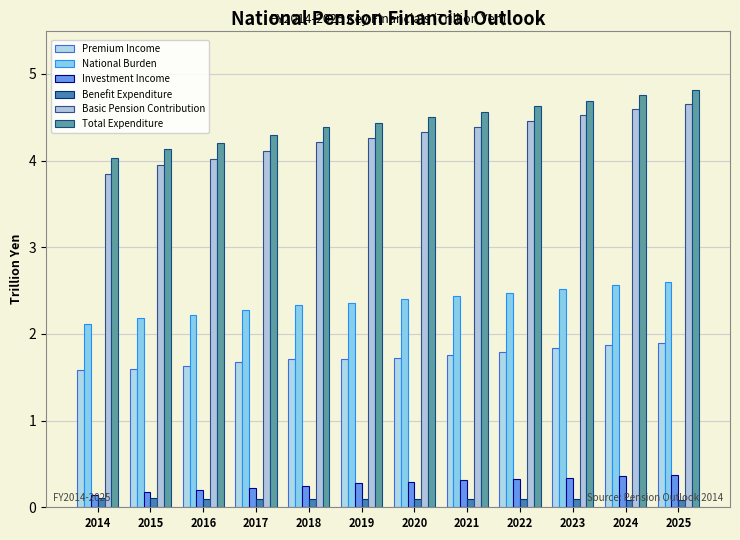

What is the total value across all series at 2023?

14.0